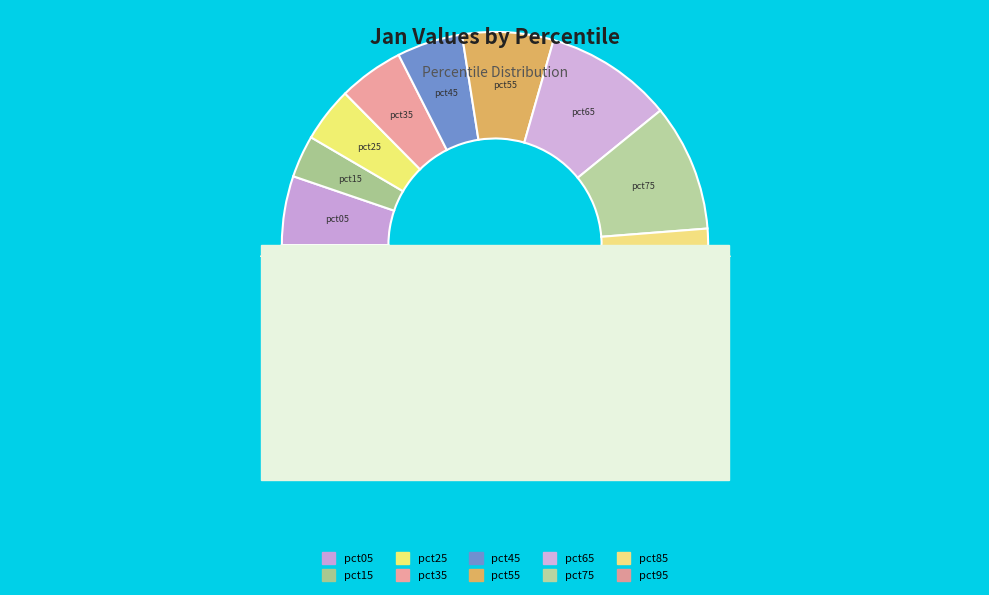

What is the largest slice in the pie chart?

pct95